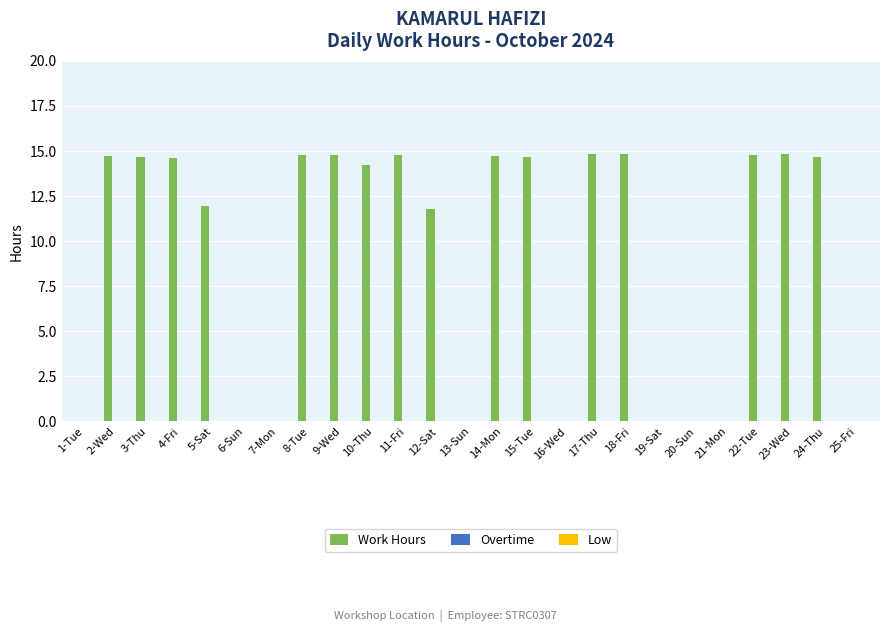

At which label does the data first exceed 14?

2-Wed